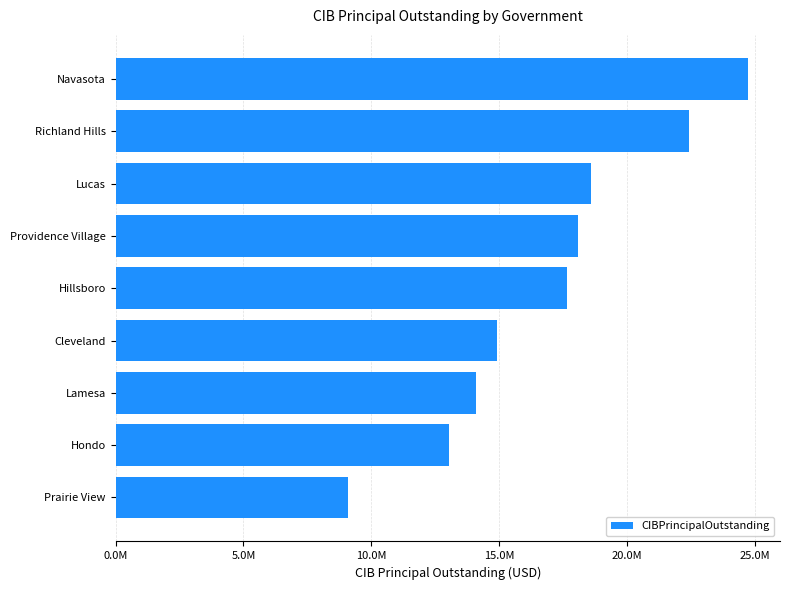

Which label corresponds to the smallest value in the chart?

Prairie View